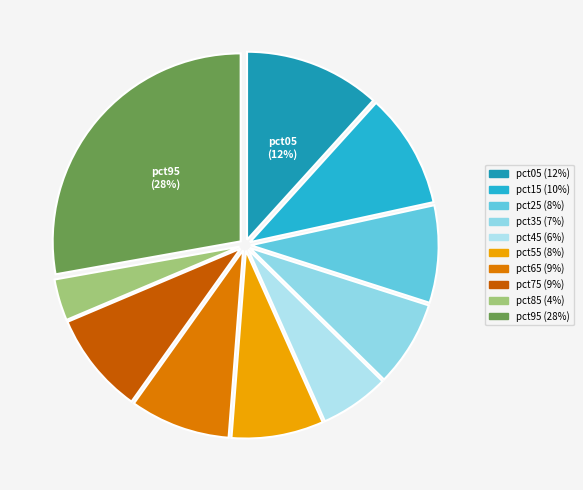

Between pct75 and pct85, which is larger?

pct75